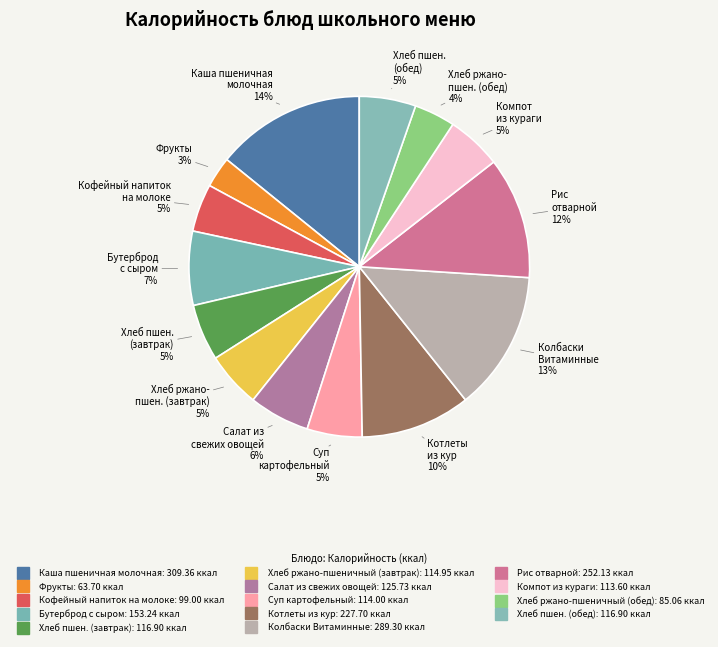

Is there a majority slice in this chart?

No